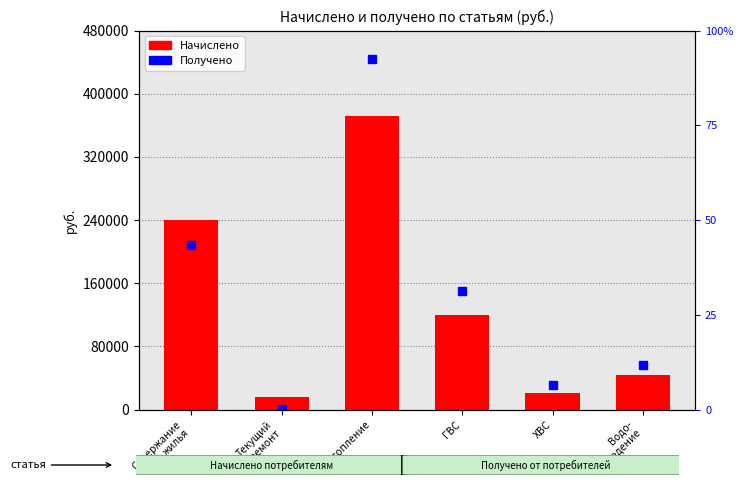

Which label corresponds to the smallest value in the chart?

Текущий
ремонт